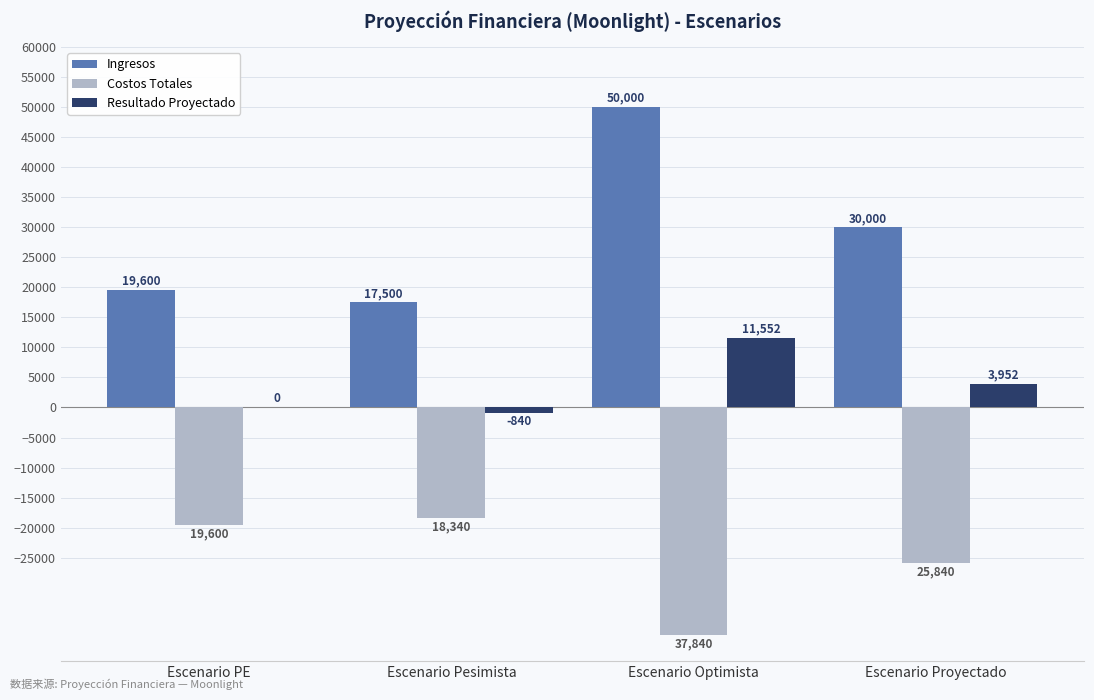

How many values in the Costos Totales series exceed -19600?

1